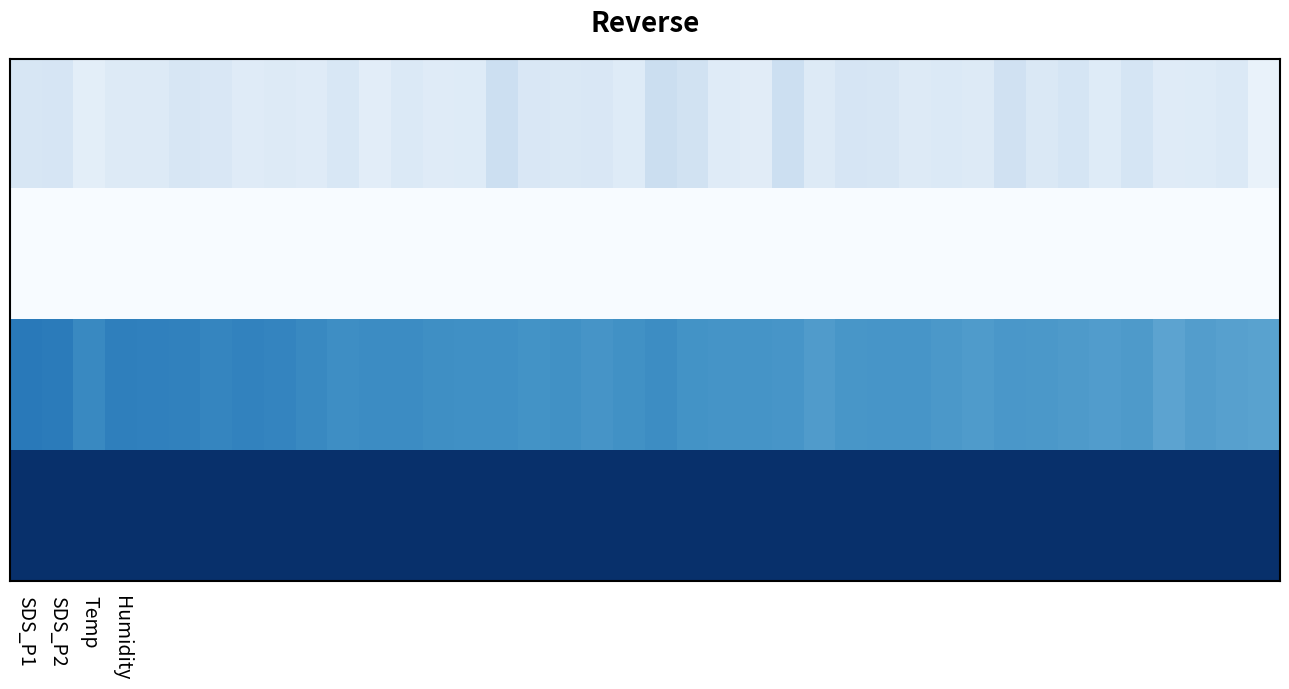

How many distinct data groups are displayed?

4